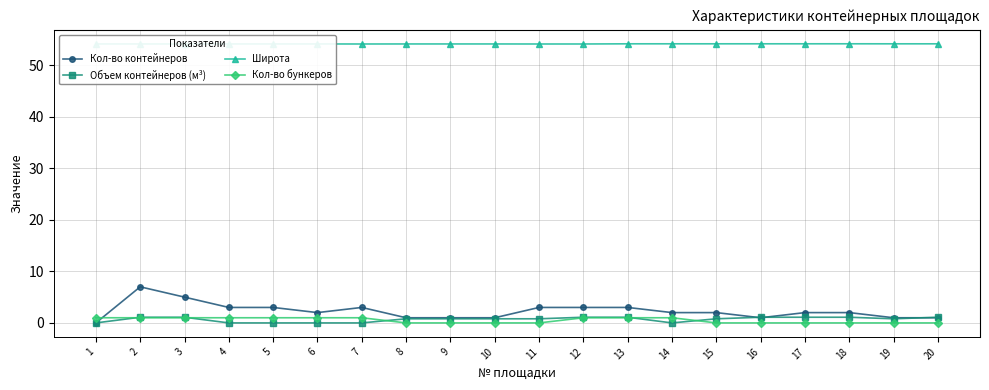

True or false: Широта has more than 2 interior local peaks.

True